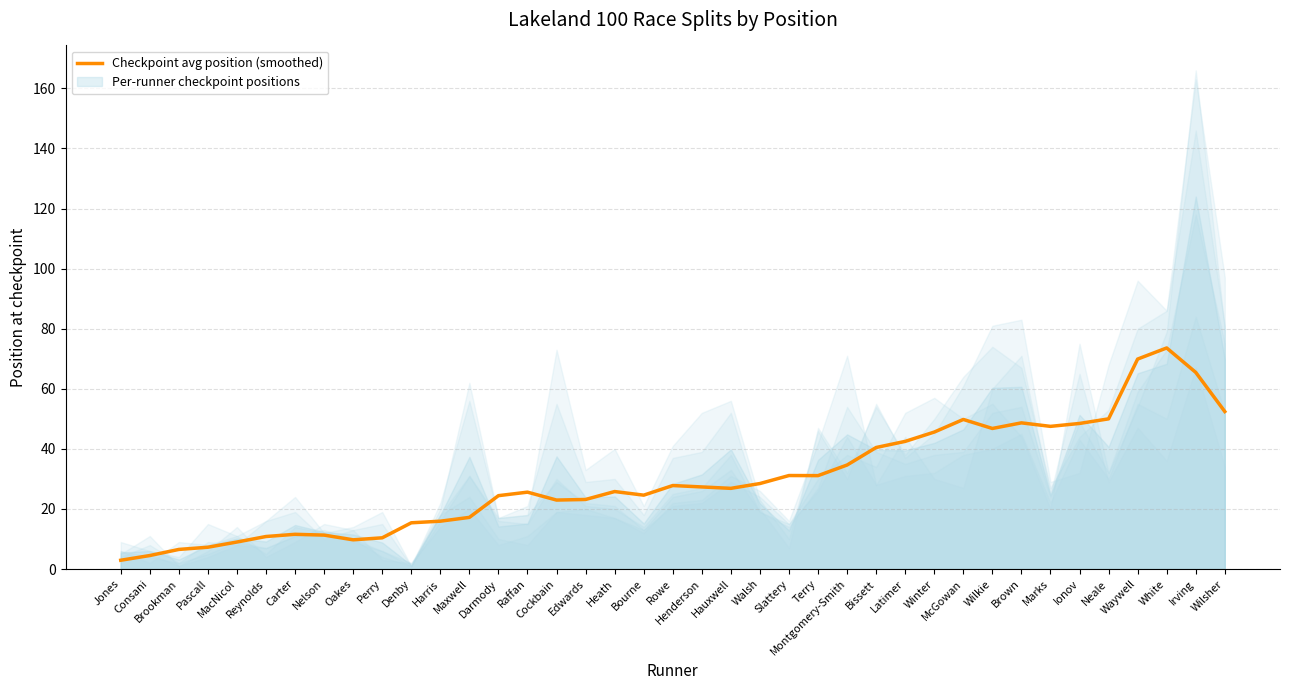

How many data points are above 26?

20